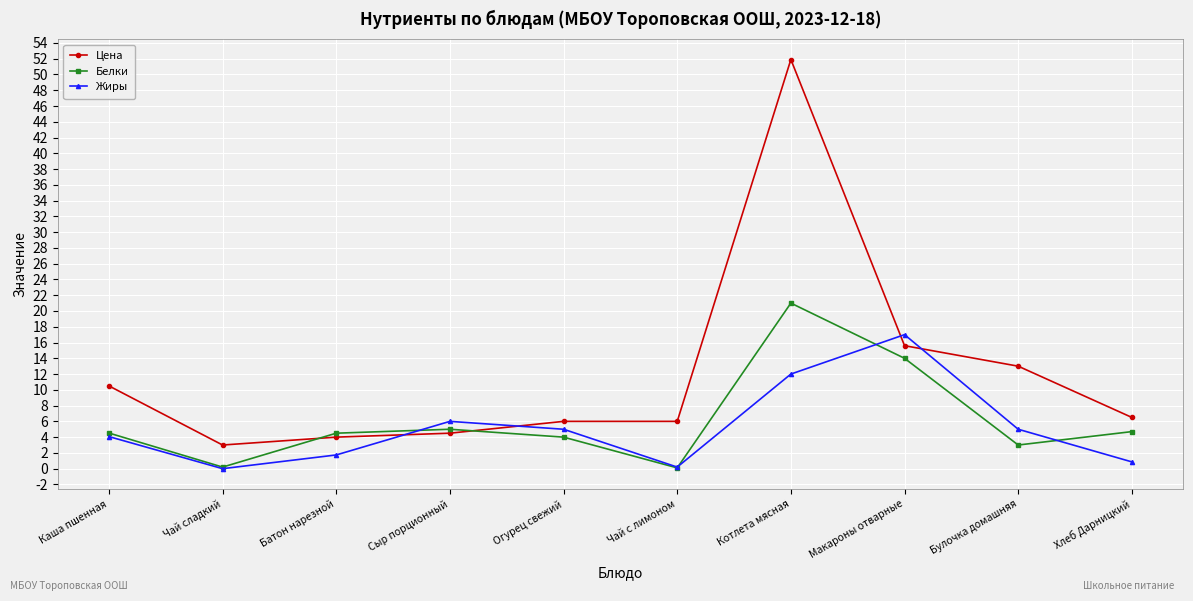

Where is the first local maximum for Белки?

Сыр порционный